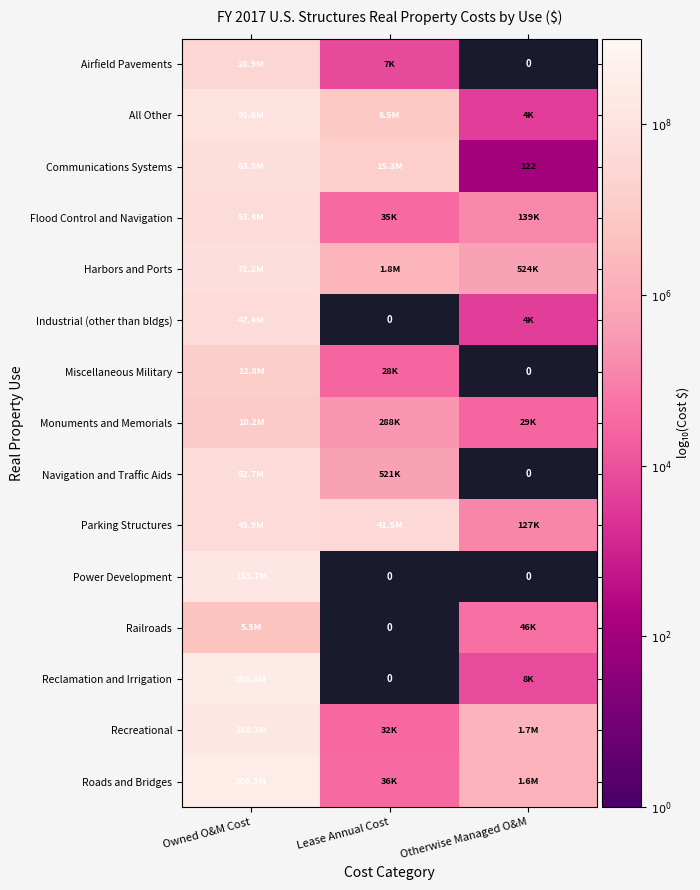

Where is Monuments and Memorials nearest to the value 5?

Lease Annual Cost